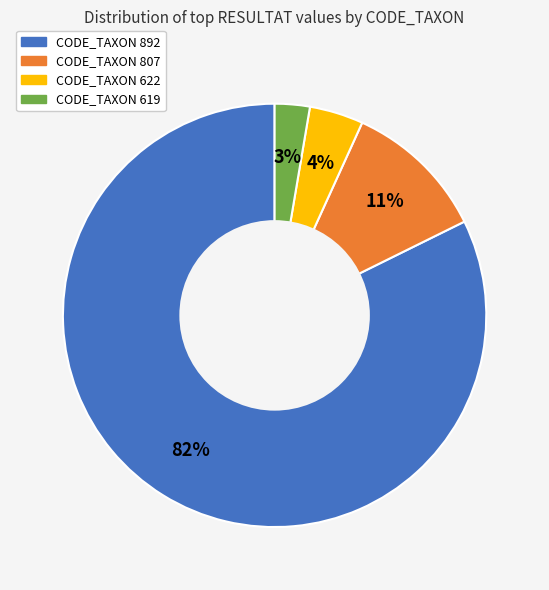

The CODE_TAXON 892 slice represents 82% of the pie. True or false?

True